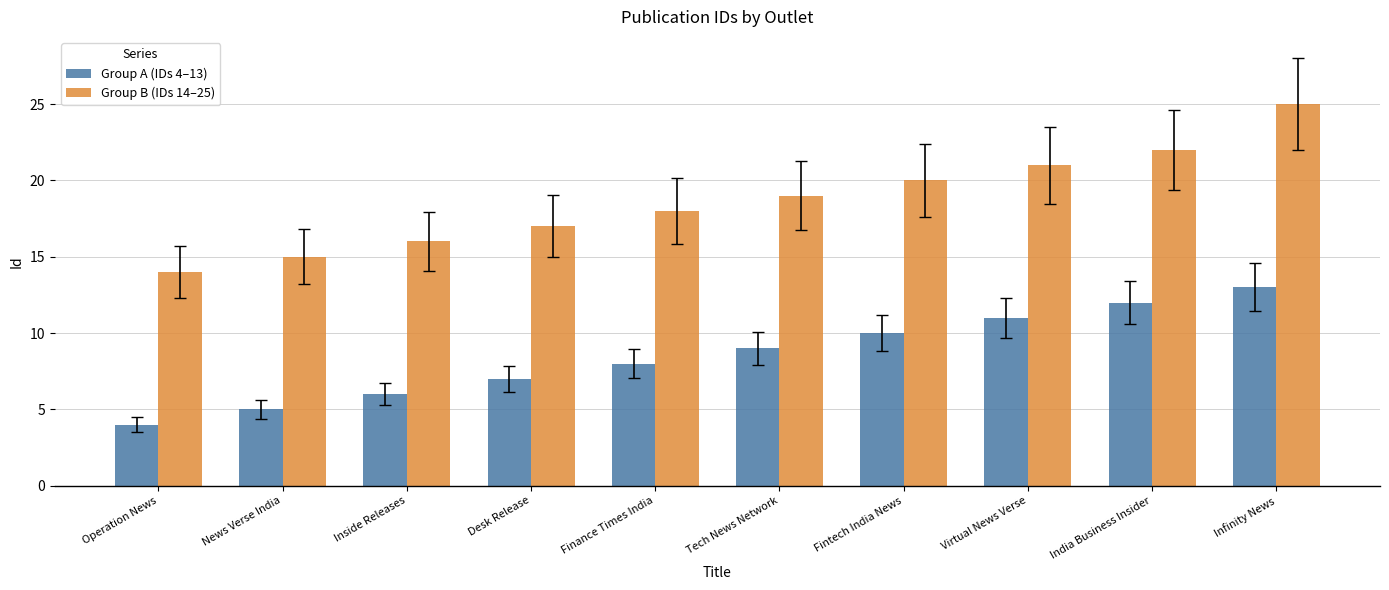

How many bars are there in total?

20